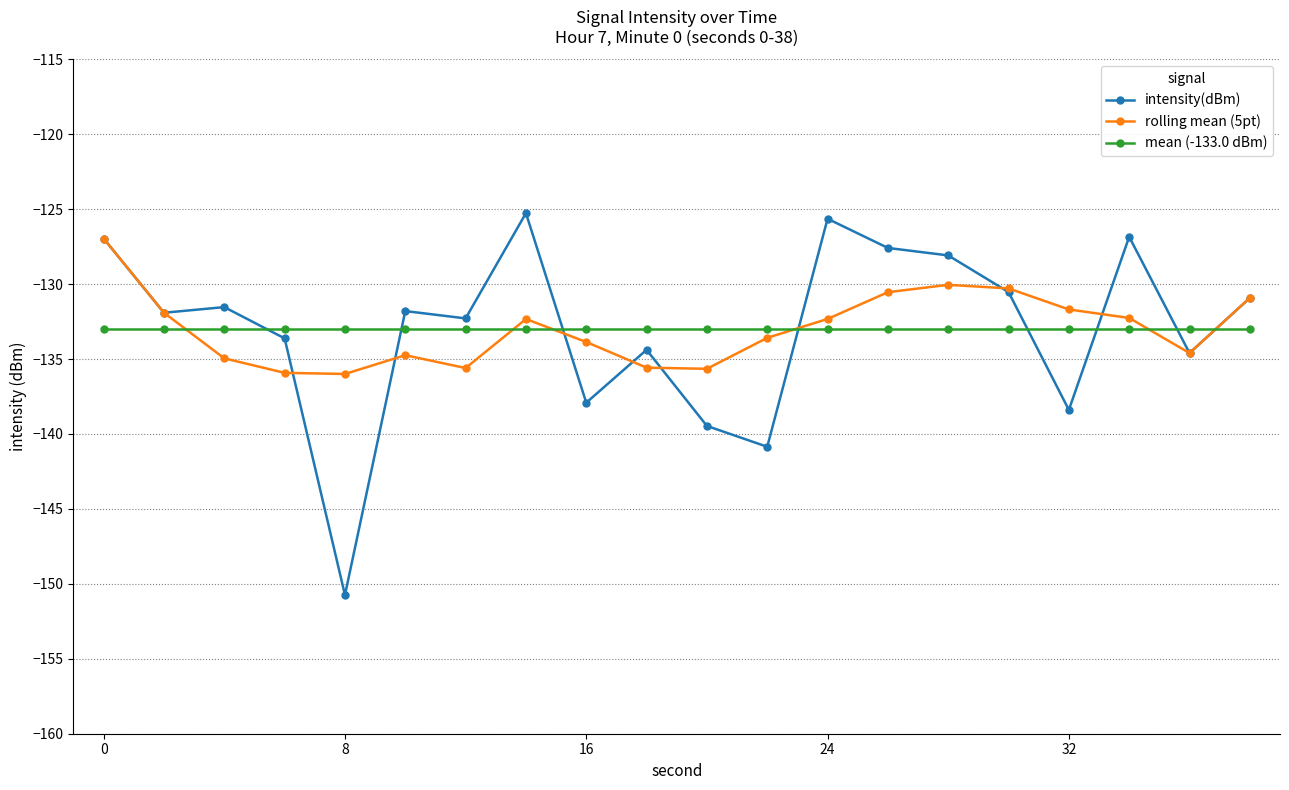

Which series has the largest range (max minus min)?

intensity(dBm)